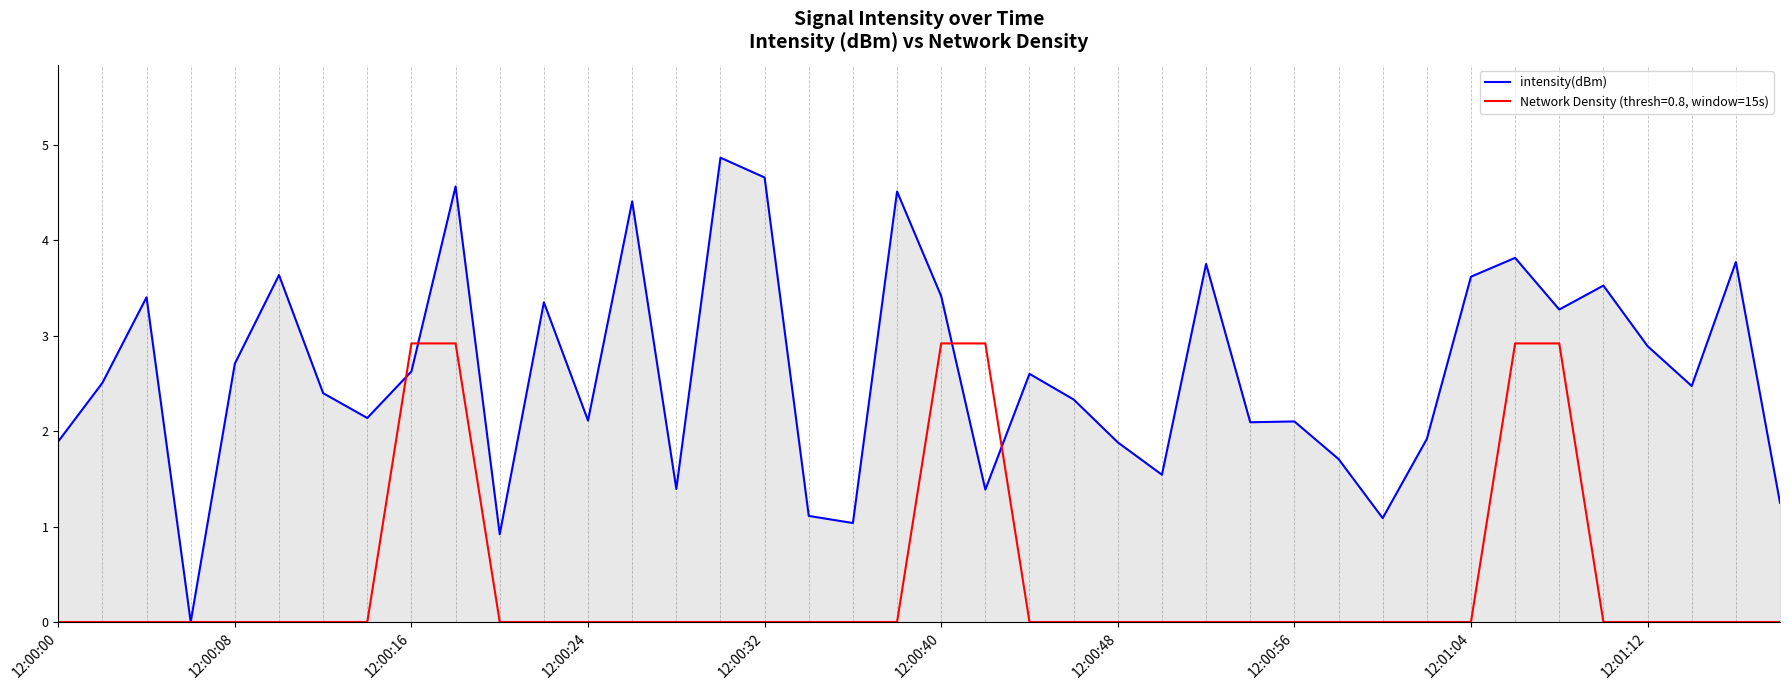

What is the greatest value displayed?

4.9